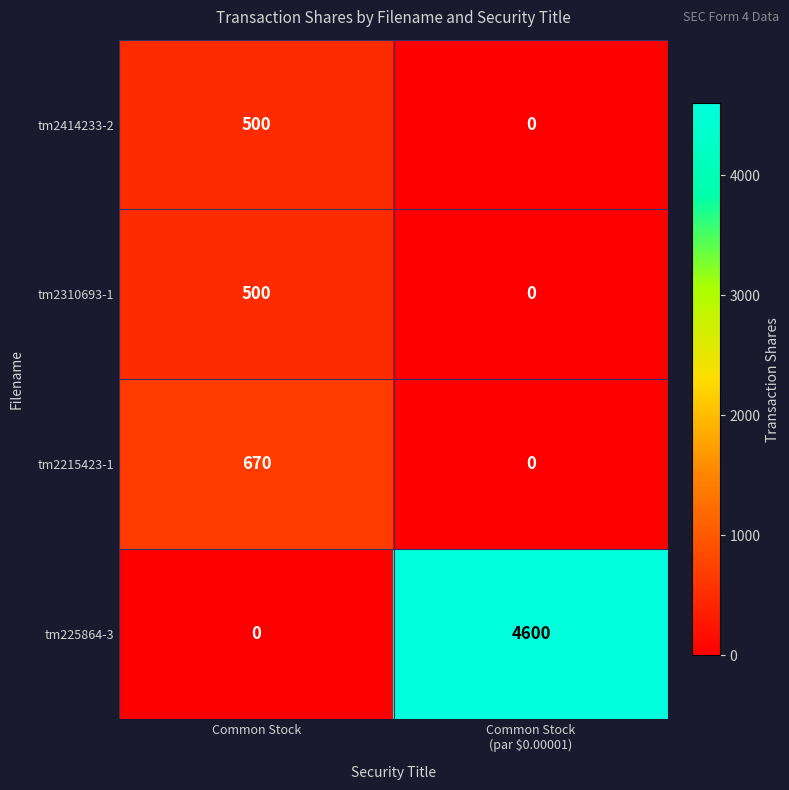

At which category is the sum across all series the highest?

Common Stock
(par $0.00001)